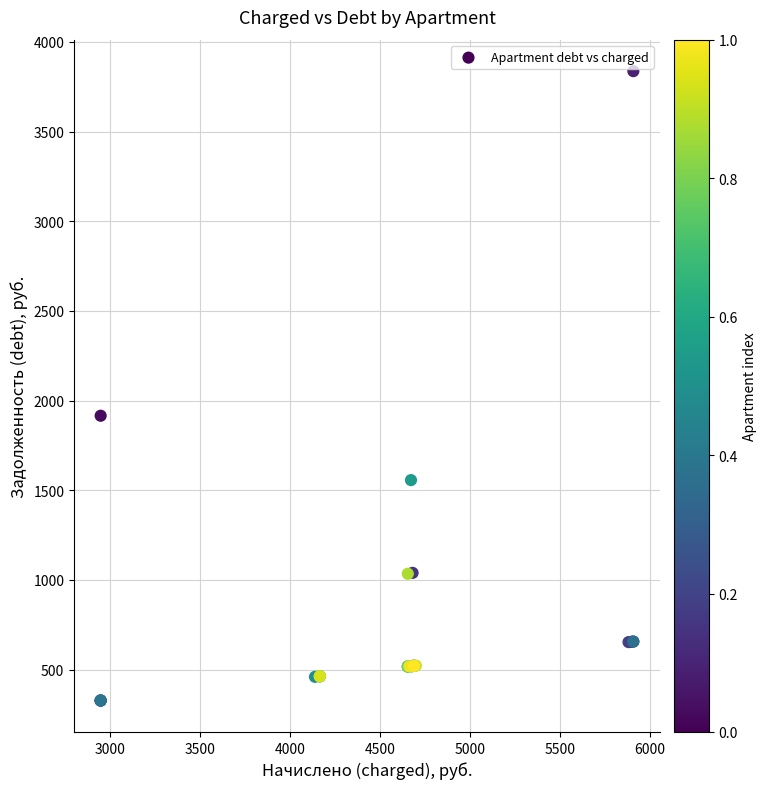

What Y value in the scatter plot is closest to 2082?

1915.6